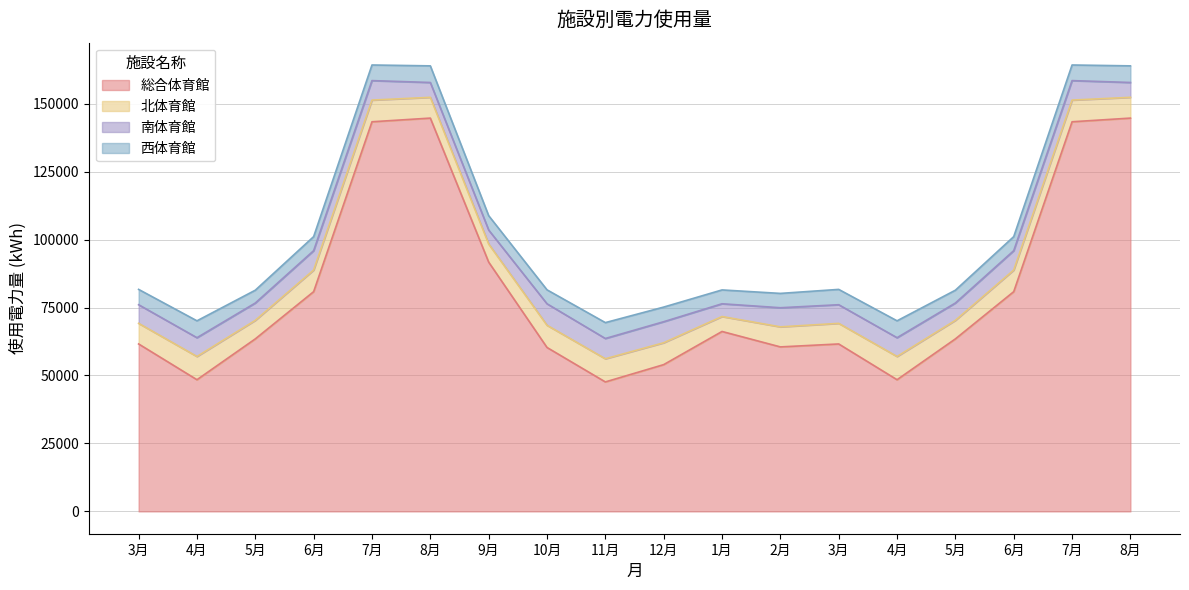

What is the difference between the 総合体育館 values at 5月 and 8月?

81218